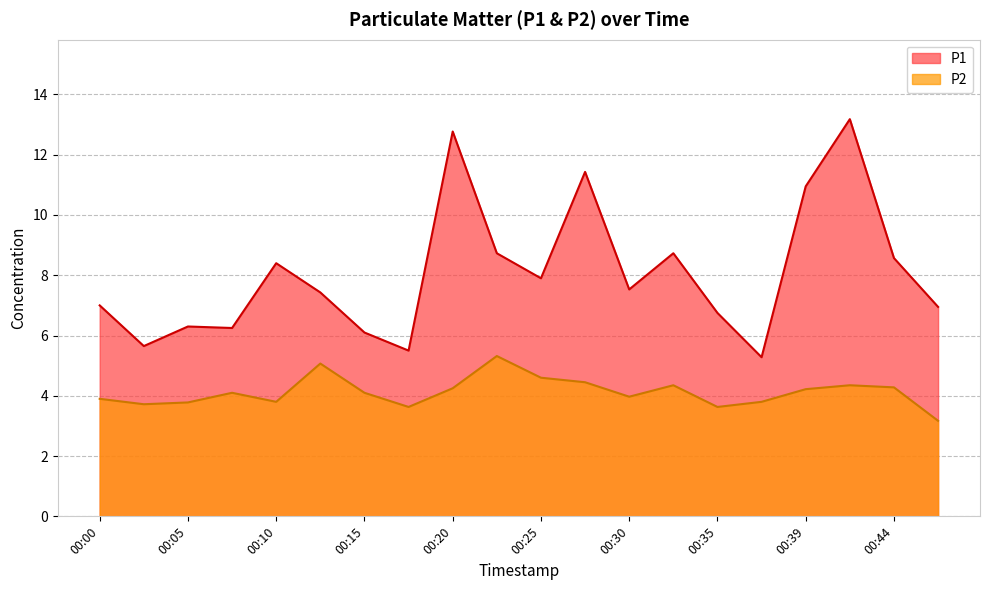

Between 00:05 and 00:39, which series saw the biggest shift?

P1